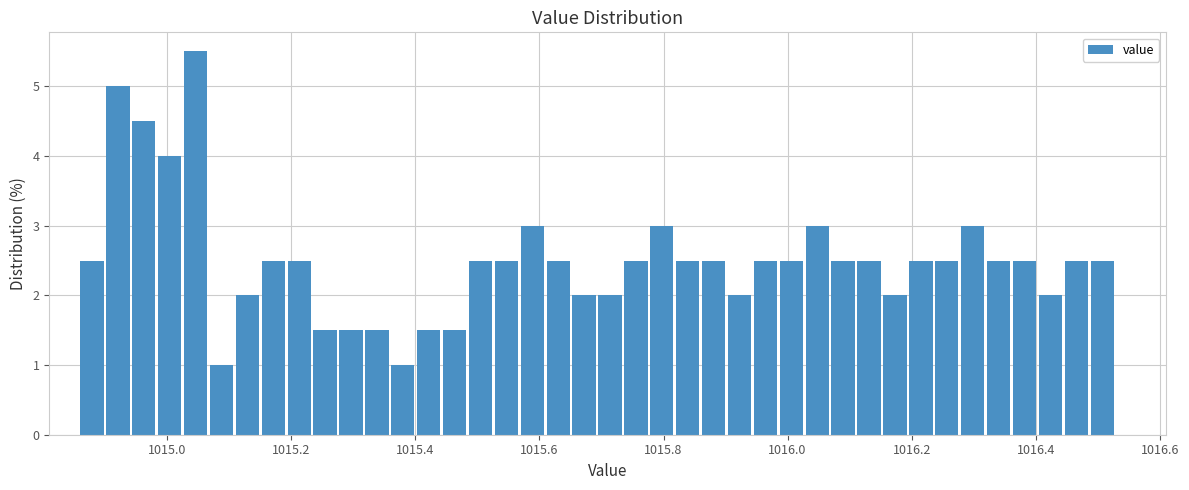

Around what value on the x-axis is the tallest bar? Give the approximate position of its centre, as read against the axis.

1015.04